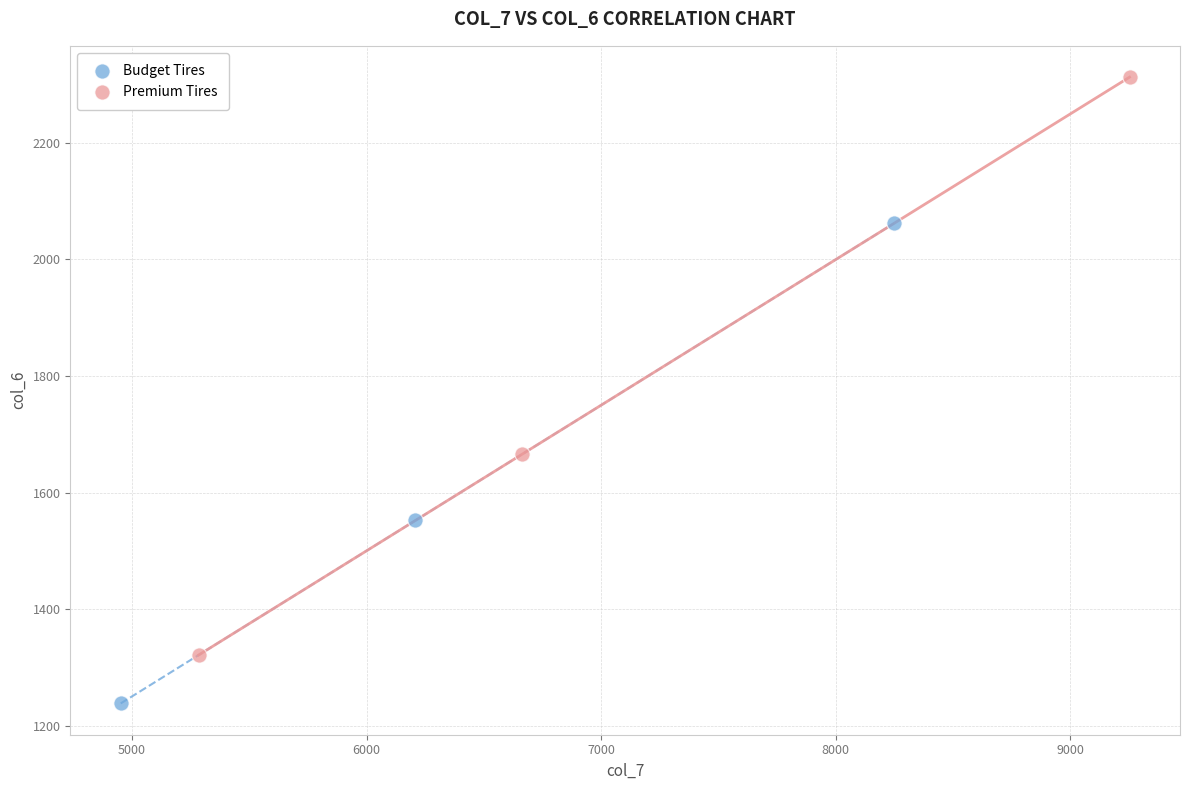

Which series reaches the maximum Y coordinate?

Premium Tires